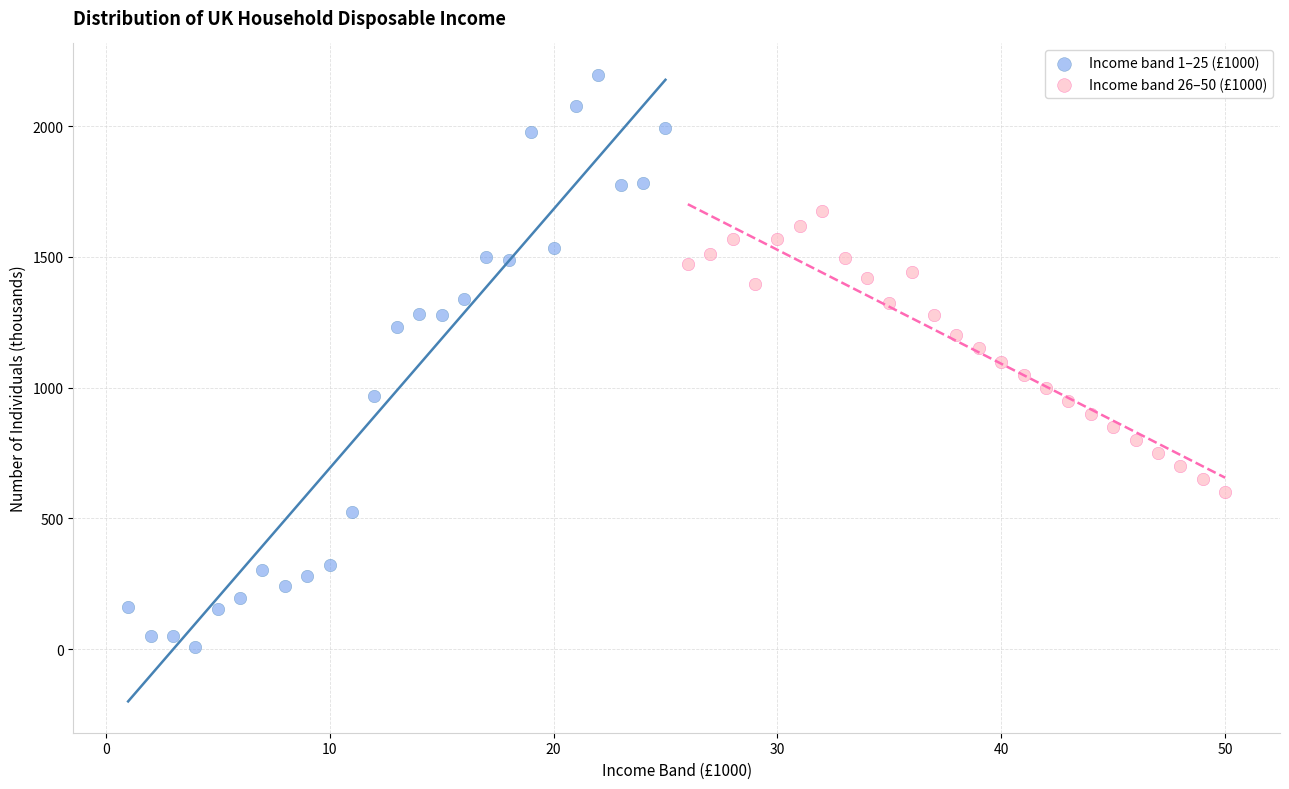

Which series has the widest spread of Y values?

Income band 1–25 (£1000)